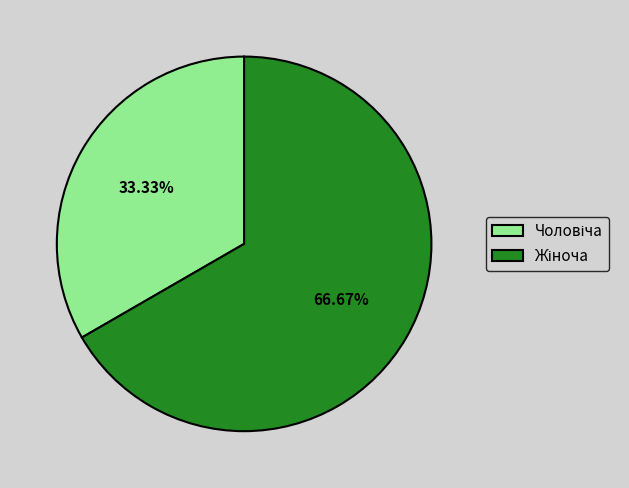

How many slices are in this pie chart?

2